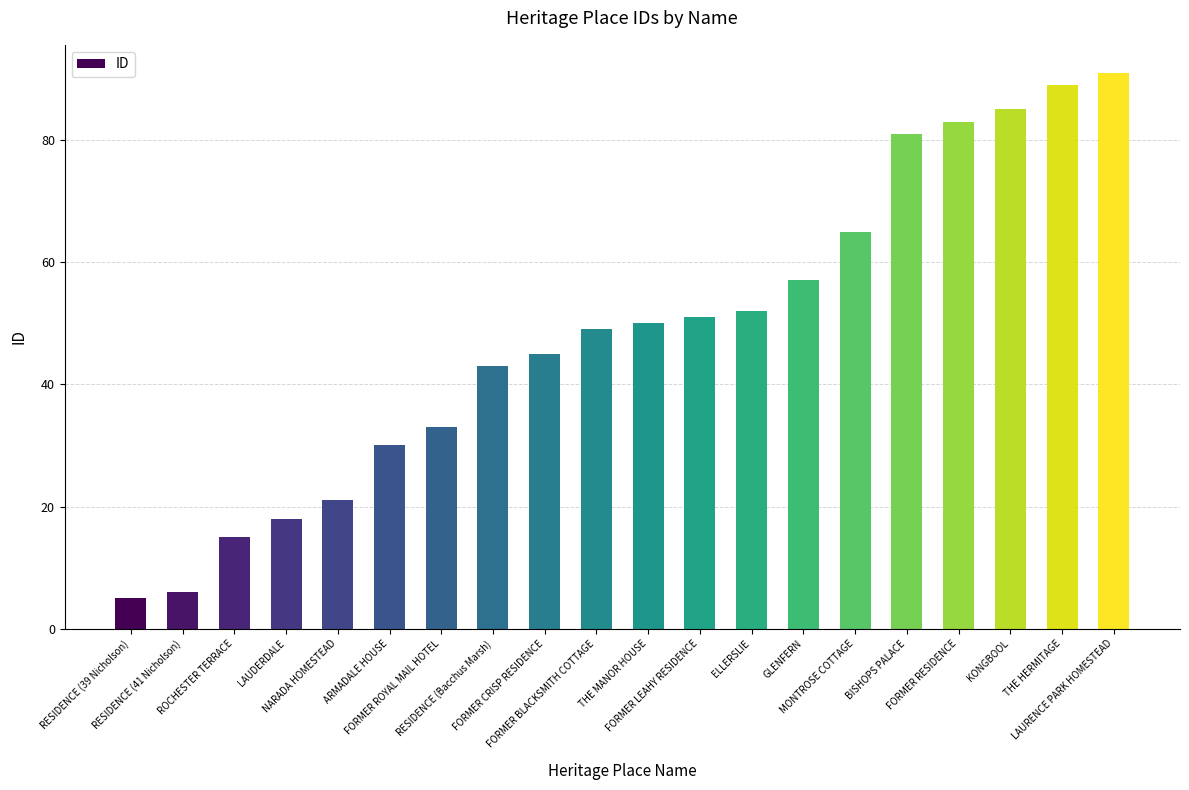

Reading right to left, extract all data points from this chart.

LAURENCE PARK HOMESTEAD=91	THE HERMITAGE=89	KONGBOOL=85	FORMER RESIDENCE=83	BISHOPS PALACE=81	MONTROSE COTTAGE=65	GLENFERN=57	ELLERSLIE=52	FORMER LEAHY RESIDENCE=51	THE MANOR HOUSE=50	FORMER BLACKSMITH COTTAGE=49	FORMER CRISP RESIDENCE=45	RESIDENCE (Bacchus Marsh)=43	FORMER ROYAL MAIL HOTEL=33	ARMADALE HOUSE=30	NARADA HOMESTEAD=21	LAUDERDALE=18	ROCHESTER TERRACE=15	RESIDENCE (41 Nicholson)=6	RESIDENCE (39 Nicholson)=5